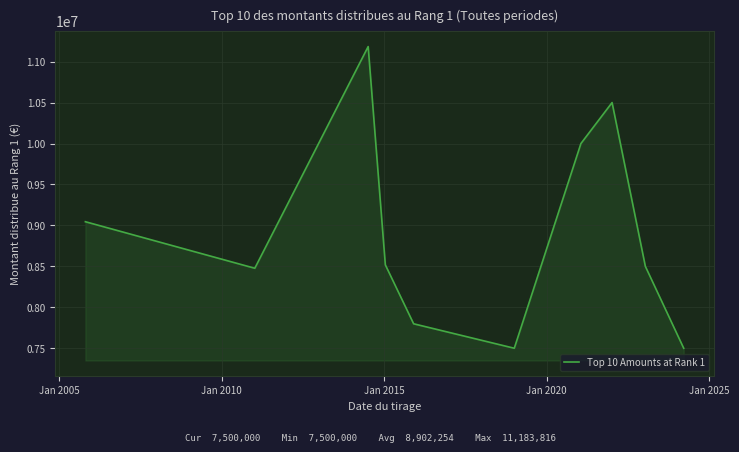

What is the difference between the maximum and minimum values?

3683816